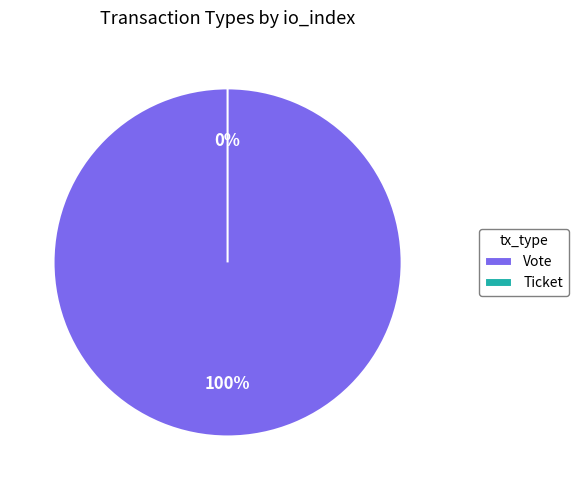

Which has a higher value, Vote or Ticket?

Vote